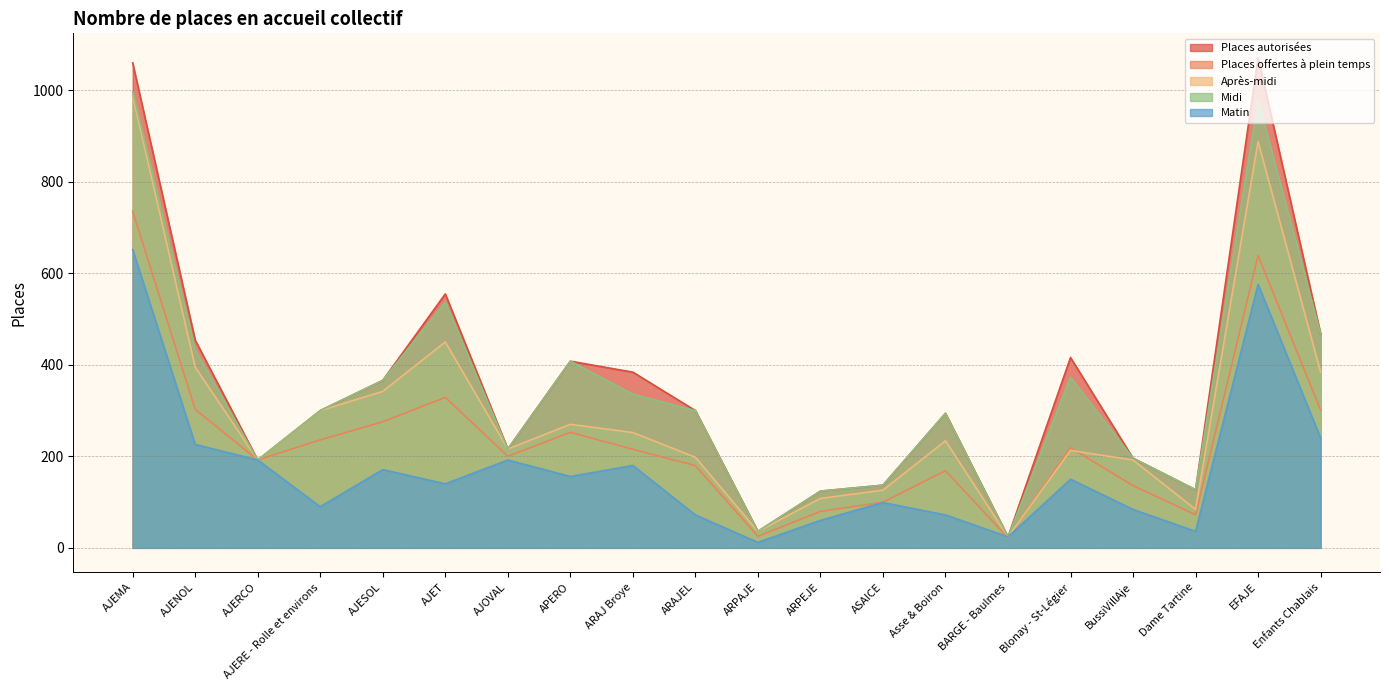

How many lines are shown in the chart?

5